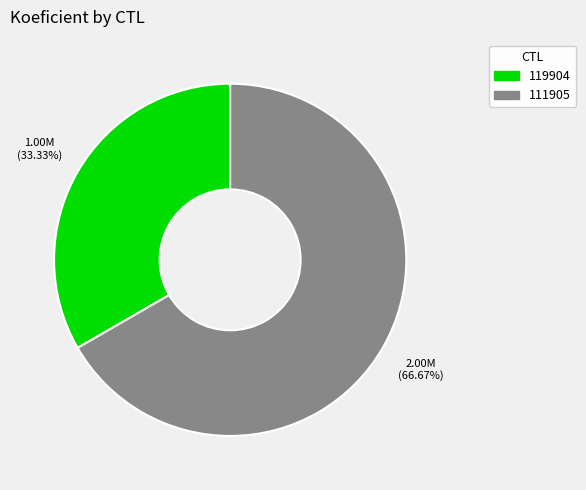

The 119904 slice represents 22% of the pie. True or false?

False